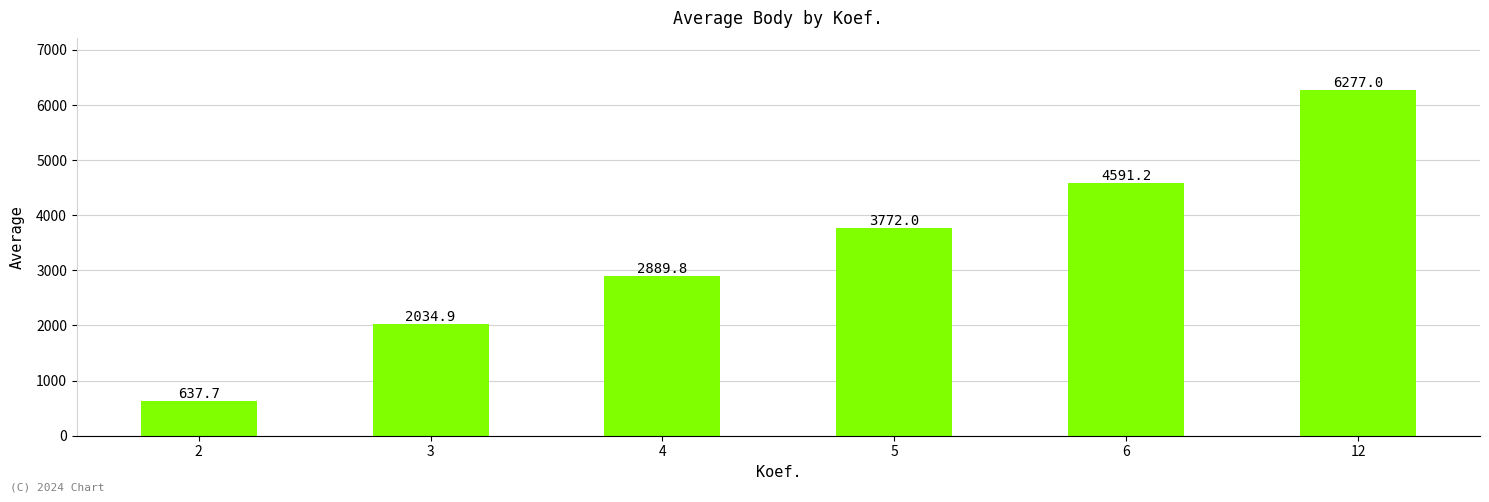

How many values are below 3772?

3